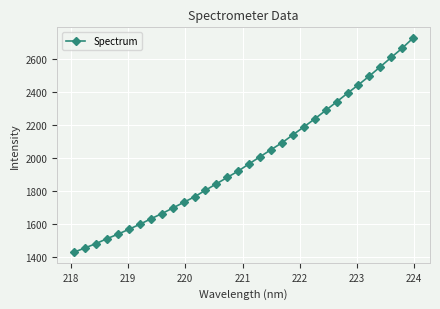

Reading right to left, transcribe all the data shown in this chart.

2729.3	2667.5	2612.0	2555.2	2499.3	2446.2	2395.3	2342.4	2290.8	2239.6	2190.8	2142.9	2094.8	2053.1	2010.3	1967.4	1923.6	1885.1	1846.1	1807.1	1767.4	1733.5	1698.7	1665.2	1633.7	1600.8	1570.4	1541.0	1513.7	1484.0	1457.8	1432.2